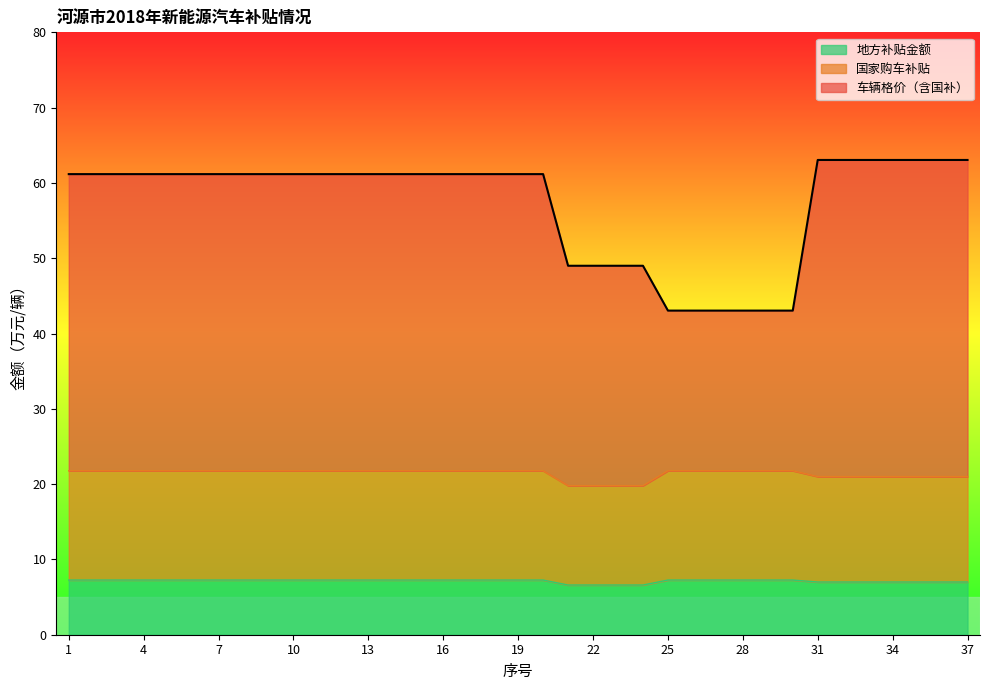

True or false: 地方补贴金额 and 国家购车补贴 cross at least once.

False